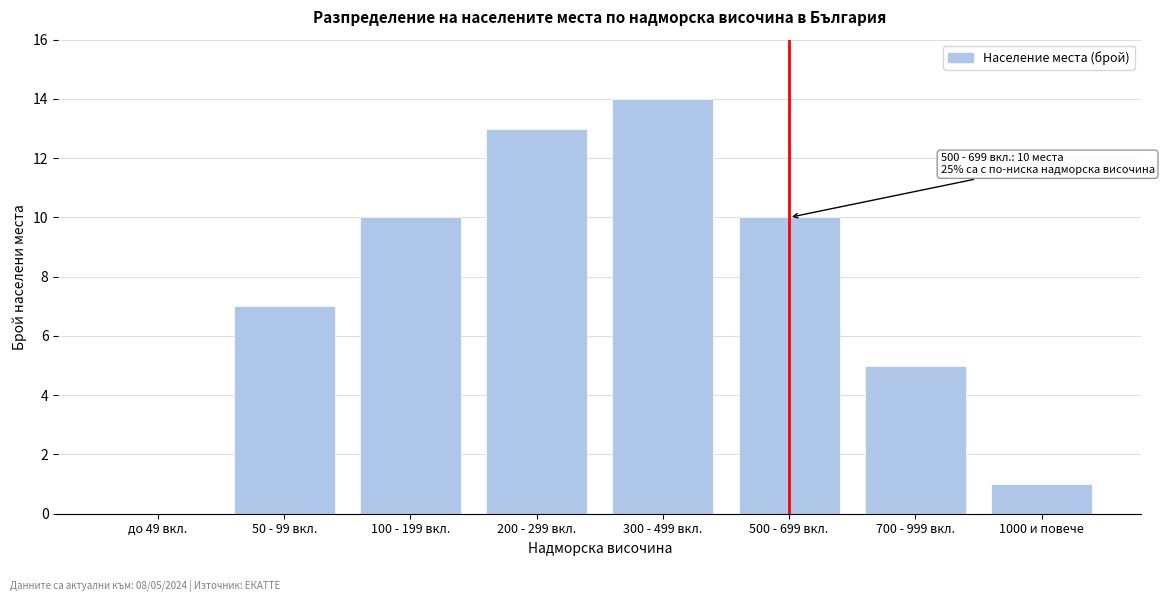

Reading left to right, extract all data points from this chart.

до 49 вкл.=0	50 - 99 вкл.=7	100 - 199 вкл.=10	200 - 299 вкл.=13	300 - 499 вкл.=14	500 - 699 вкл.=10	700 - 999 вкл.=5	1000 и повече=1